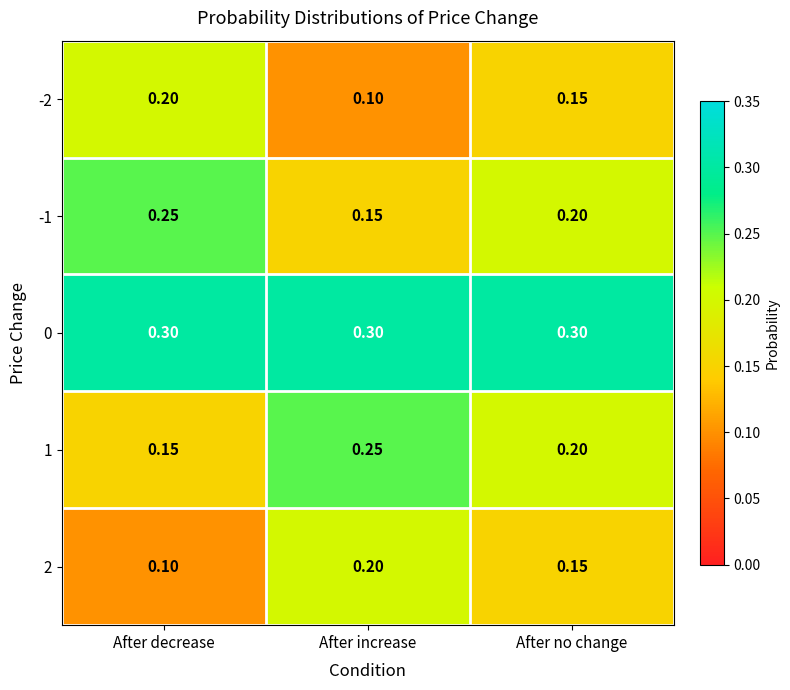

Where is -2 nearest to the value 0?

After increase